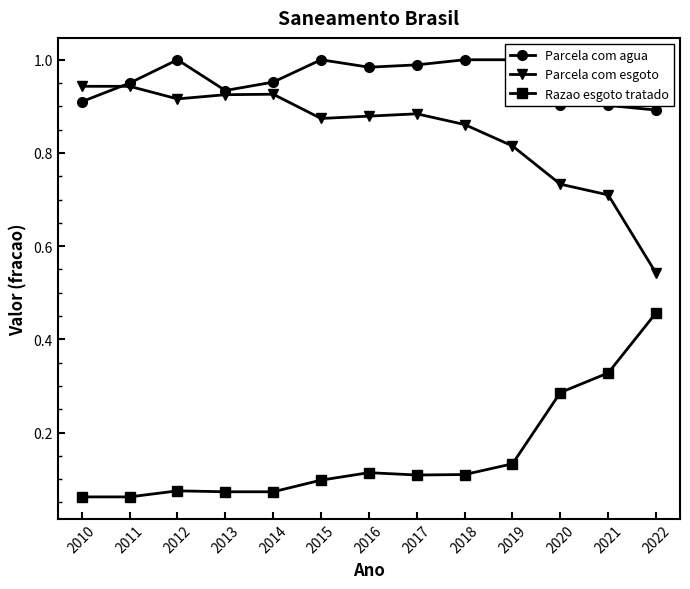

Where is the first local minimum for Parcela com agua?

2013